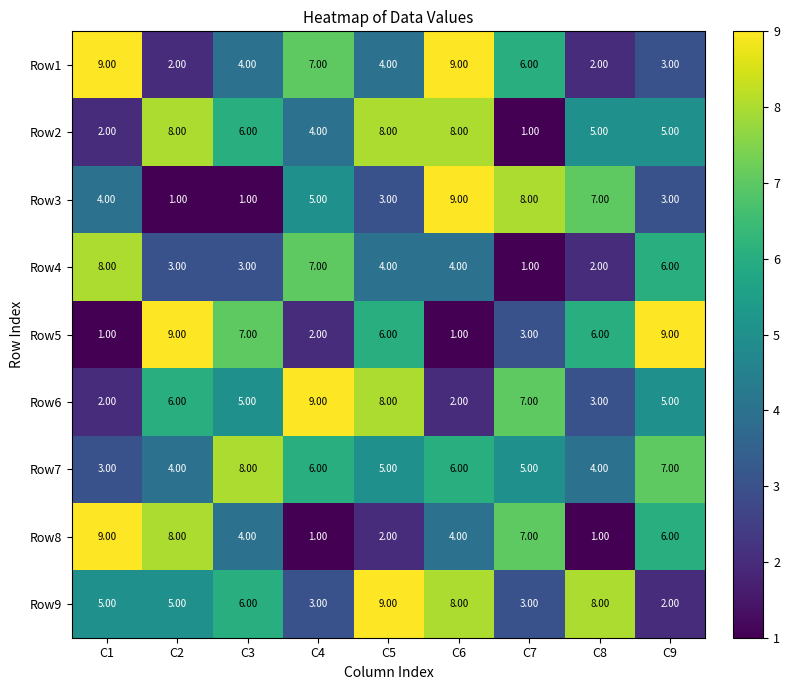

How many series are shown in this chart?

9